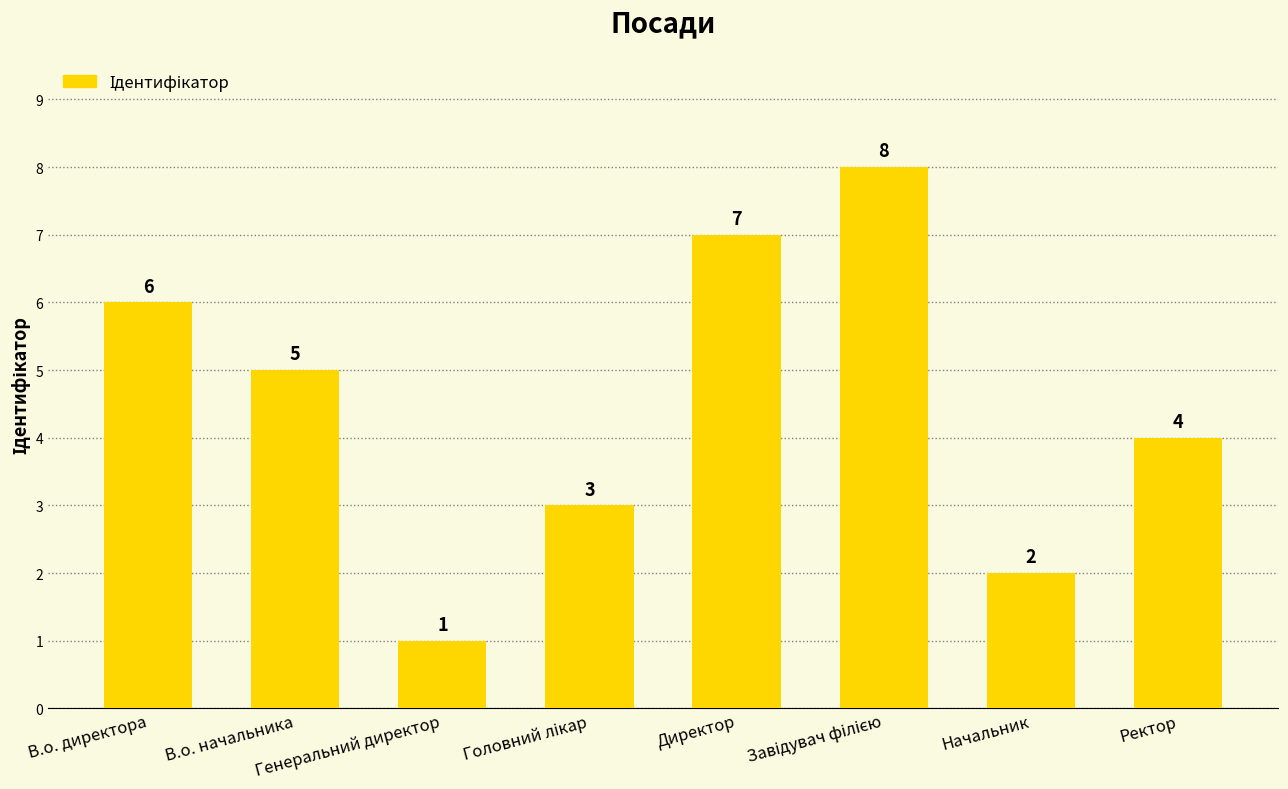

Are the bars horizontal?

No